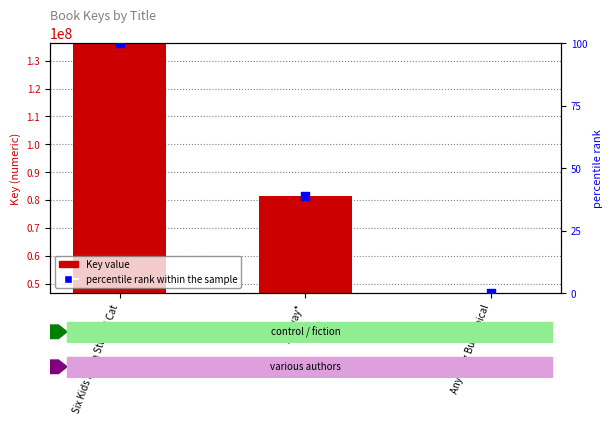

Which series reaches the minimum Y coordinate?

percentile rank within the sample